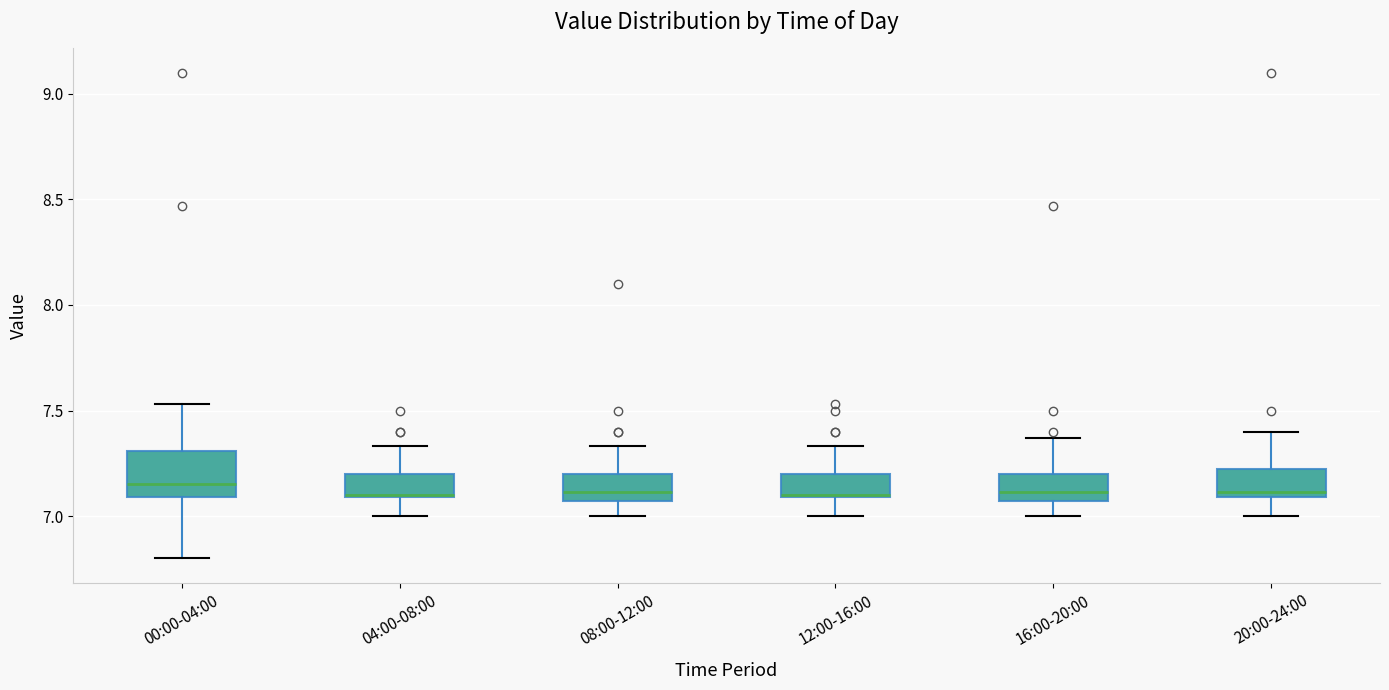

Where is the lower edge of the box for 16:00-20:00 on the y-axis? The values are not printed on the chart, so give them approximately, as read against the axis.

7.05